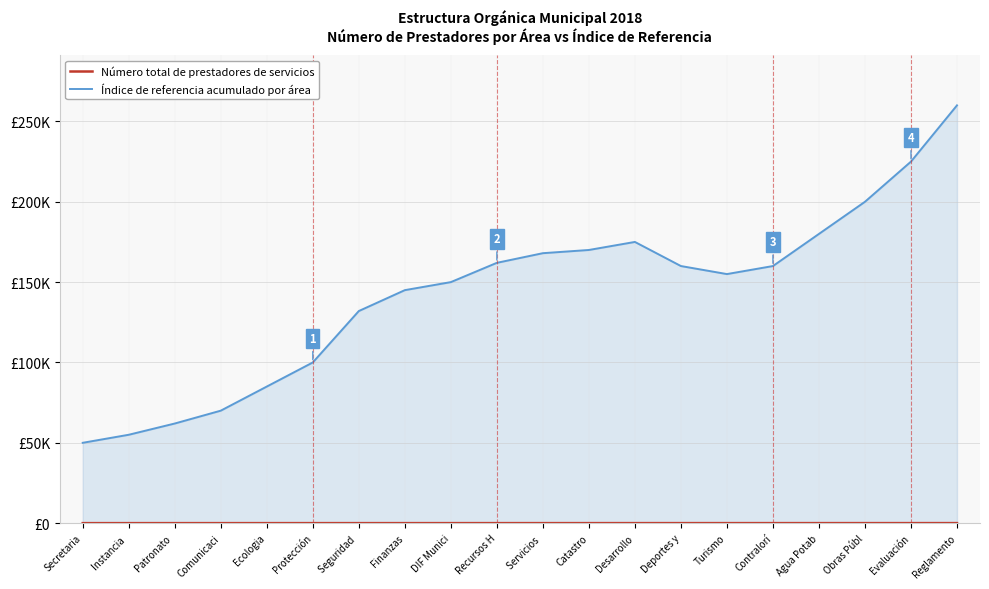

Does the chart display data point markers on the line(s)?

No